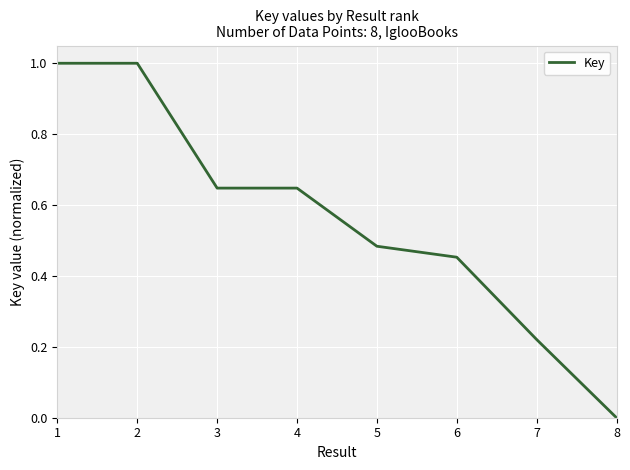

What is the sum of all values?

4.5